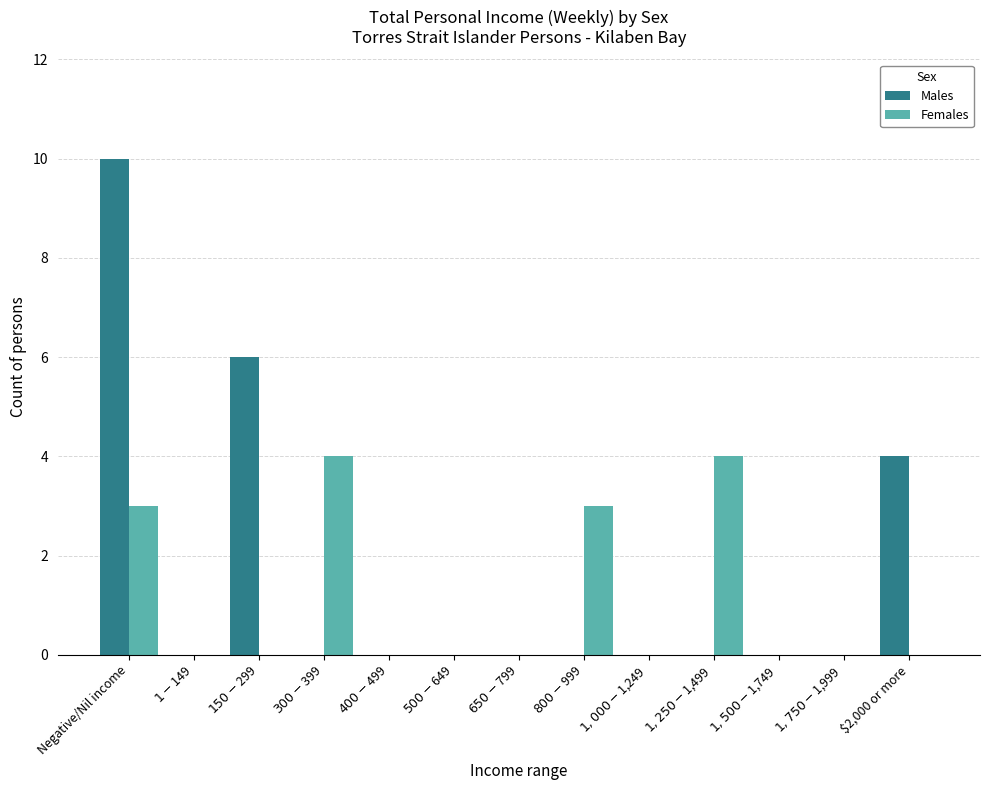

Reading right to left, list all the values displayed in this chart.

Males: 4	0	0	0	0	0	0	0	0	0	6	0	10
Females: 0	0	0	4	0	3	0	0	0	4	0	0	3